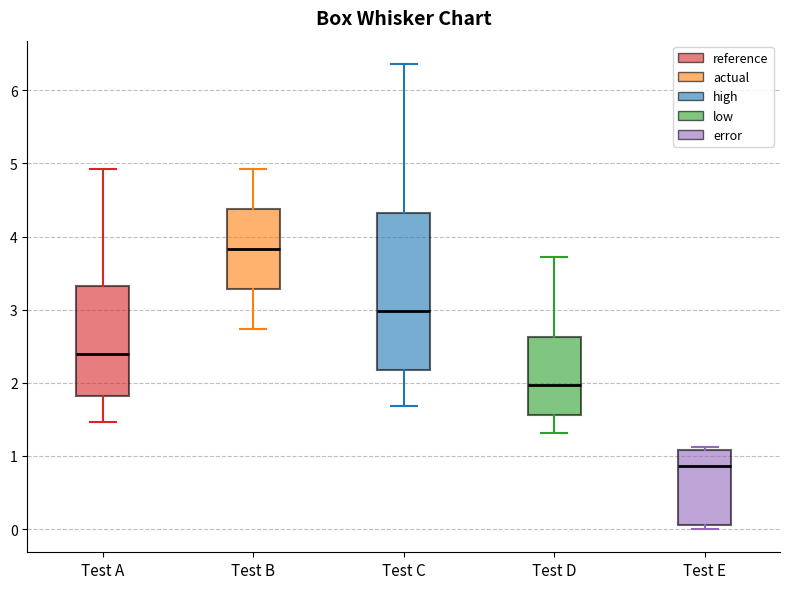

Which box has the highest median line?

Test B